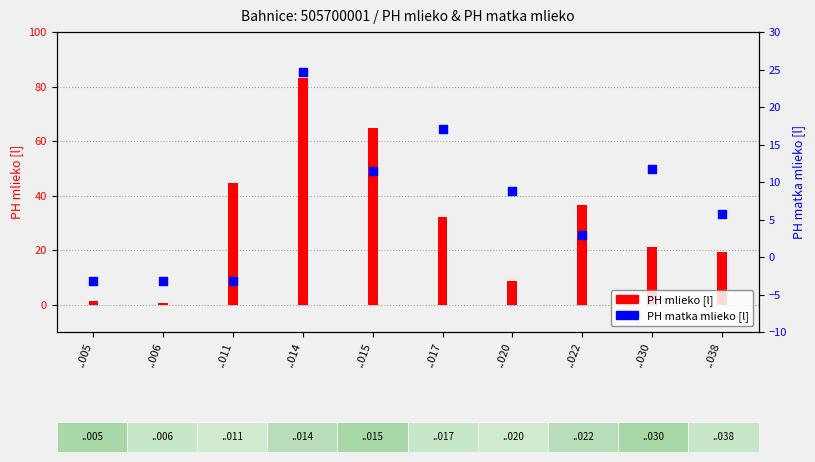

At which category is the sum across all series the highest?

..014